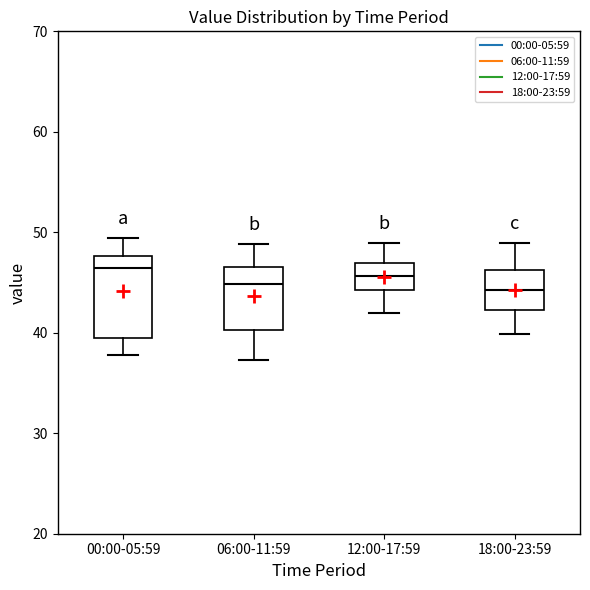

Which box is the tallest, from its lower edge to its upper edge?

00:00-05:59